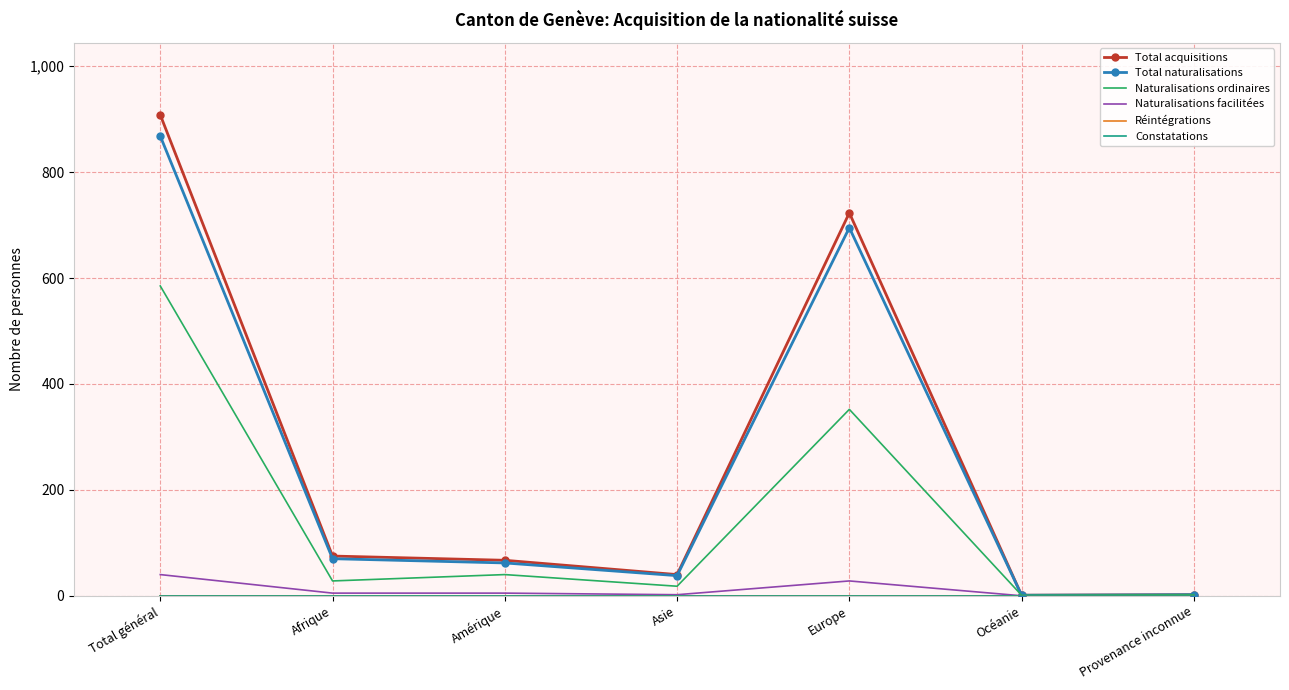

What is the greatest value displayed?

908